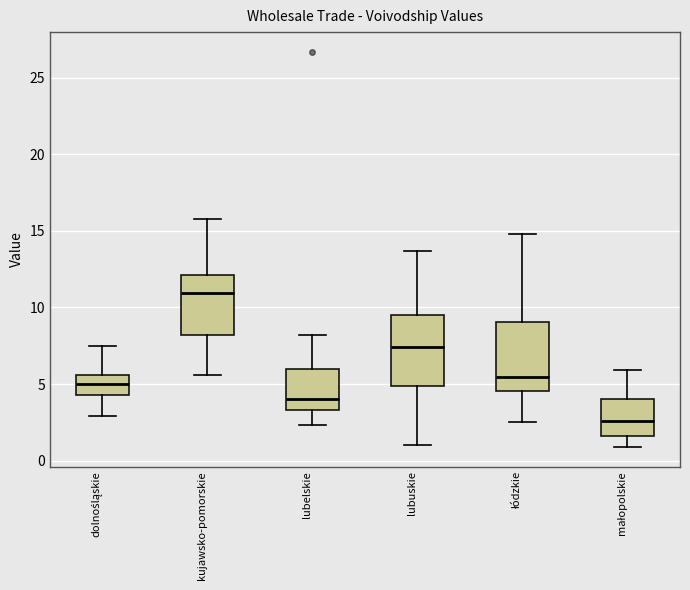

Which box has the highest median line?

kujawsko-pomorskie